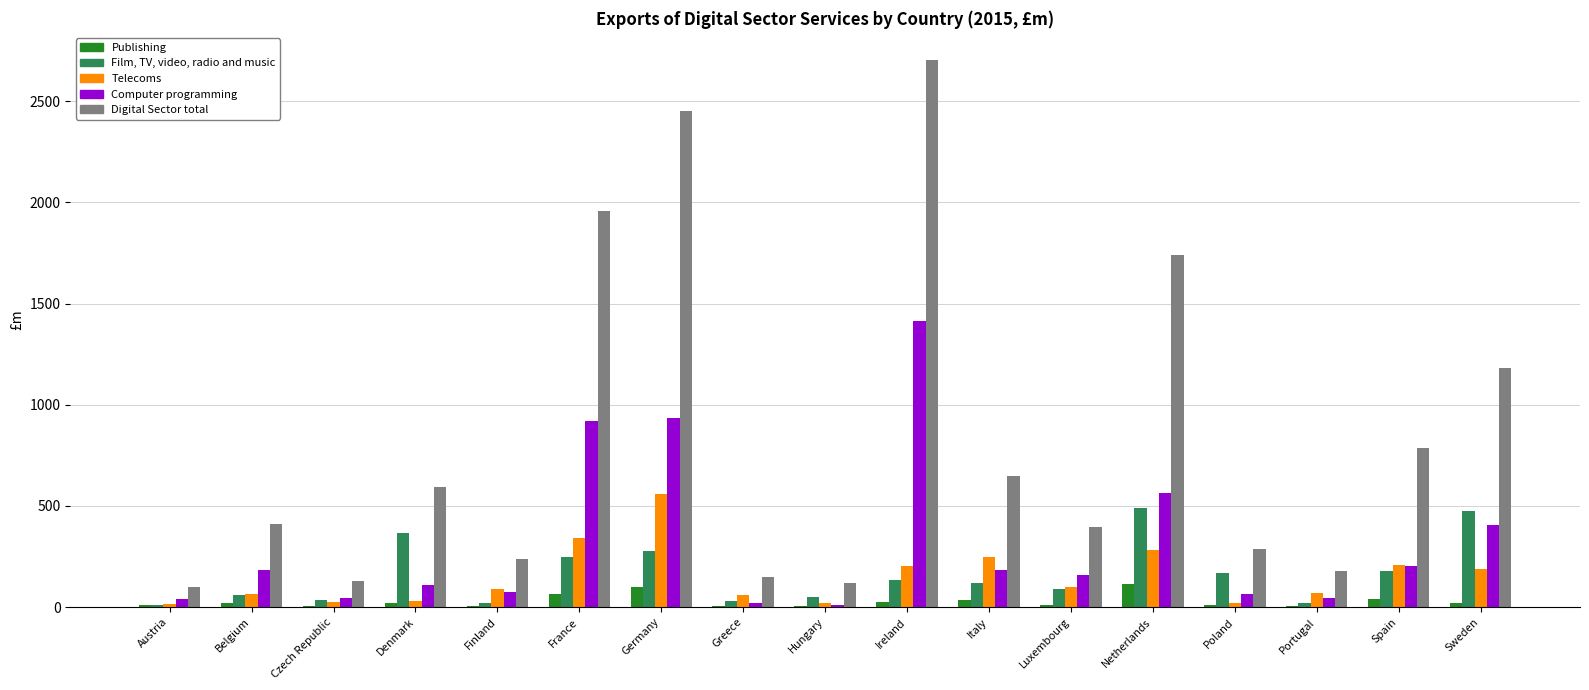

How many data points in Film, TV, video, radio and music are above 117?

9